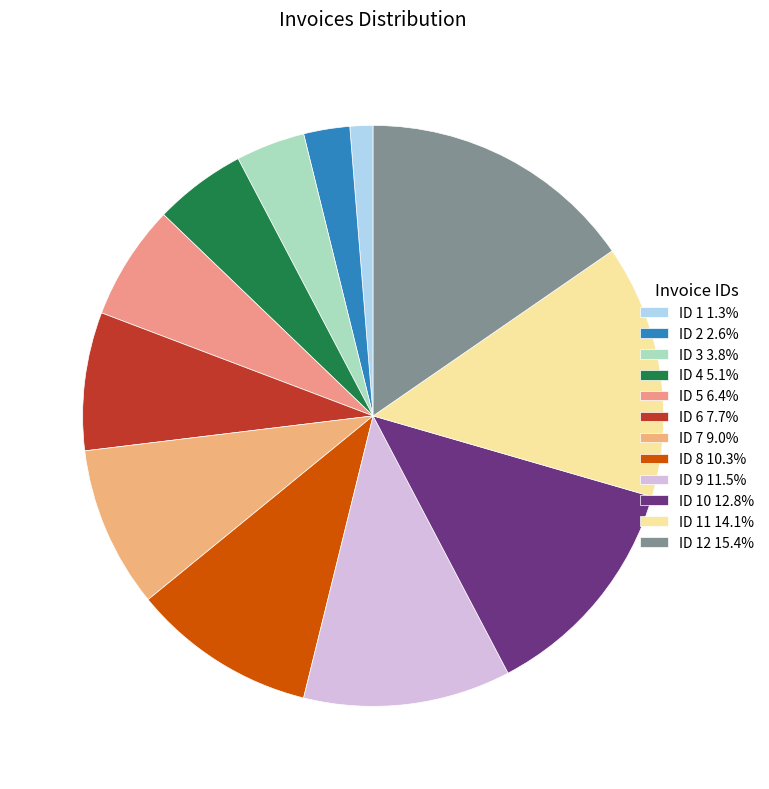

What is the smallest slice in the pie chart?

ID 1